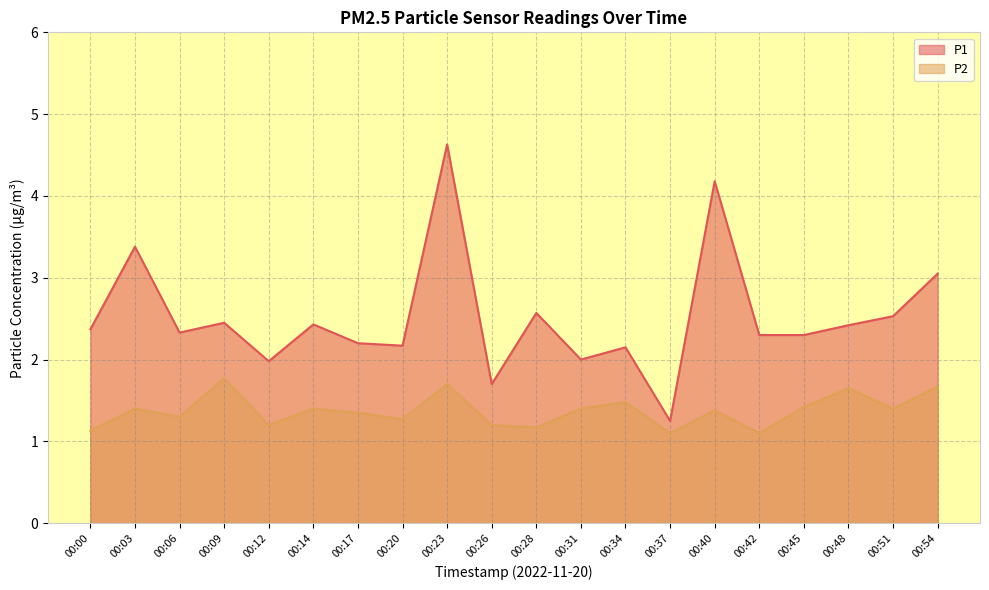

Rank the series by their maximum value, from highest to lowest.

P1, P2